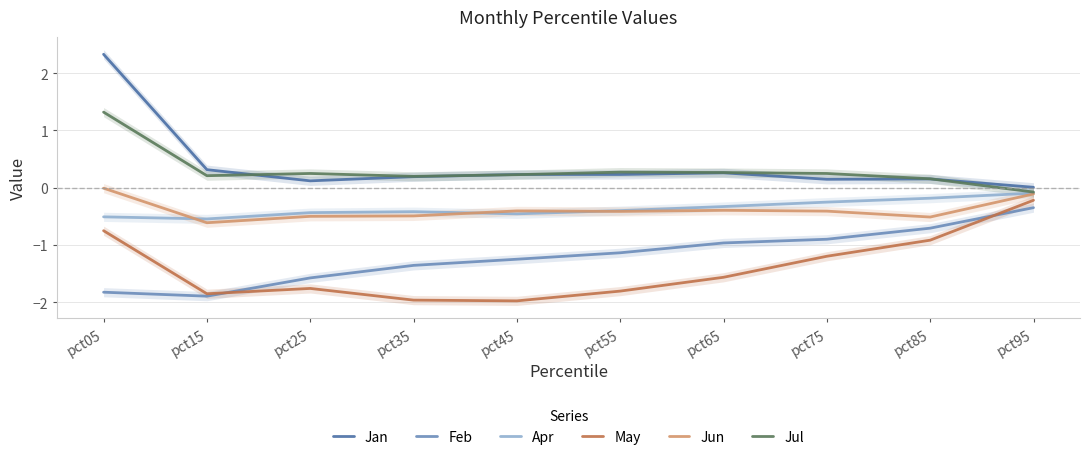

Does the chart display data point markers on the line(s)?

No